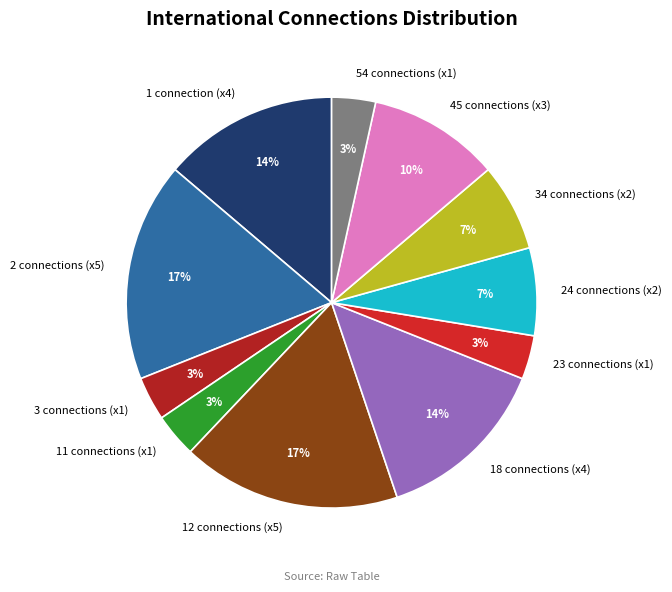

Do 54 connections (x1) and 3 connections (x1) together represent more than half of the pie?

No